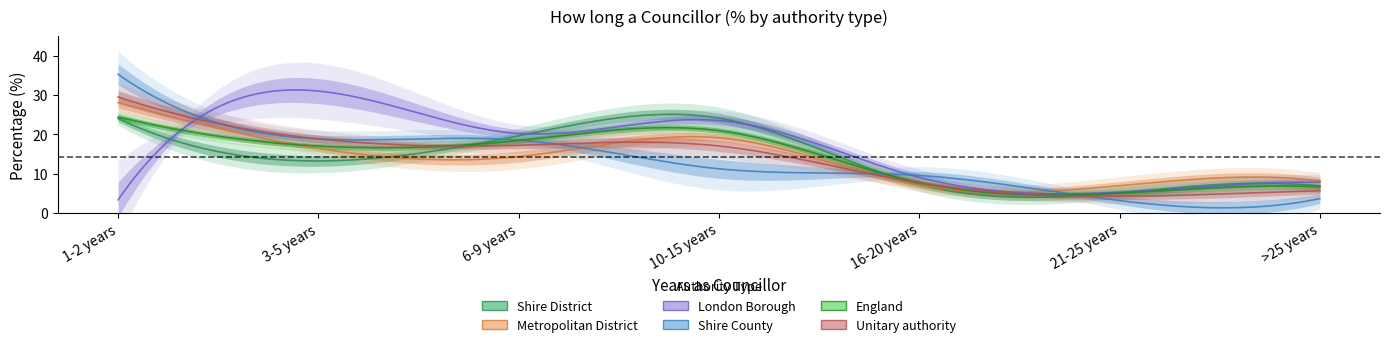

What position from the left is 1-2 years?

1